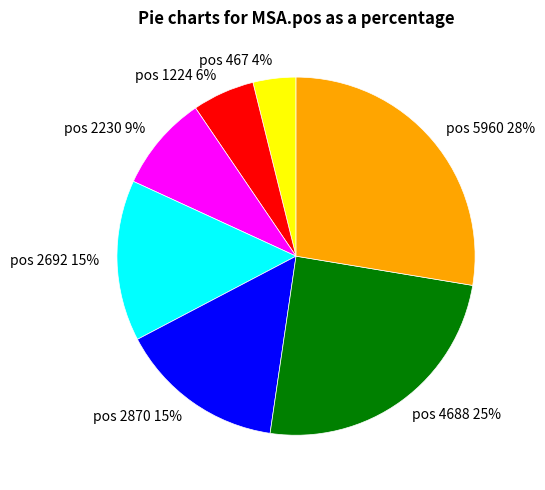

To the nearest percent, what is the difference between the pos 467 and pos 1224 slice percentages?

2%